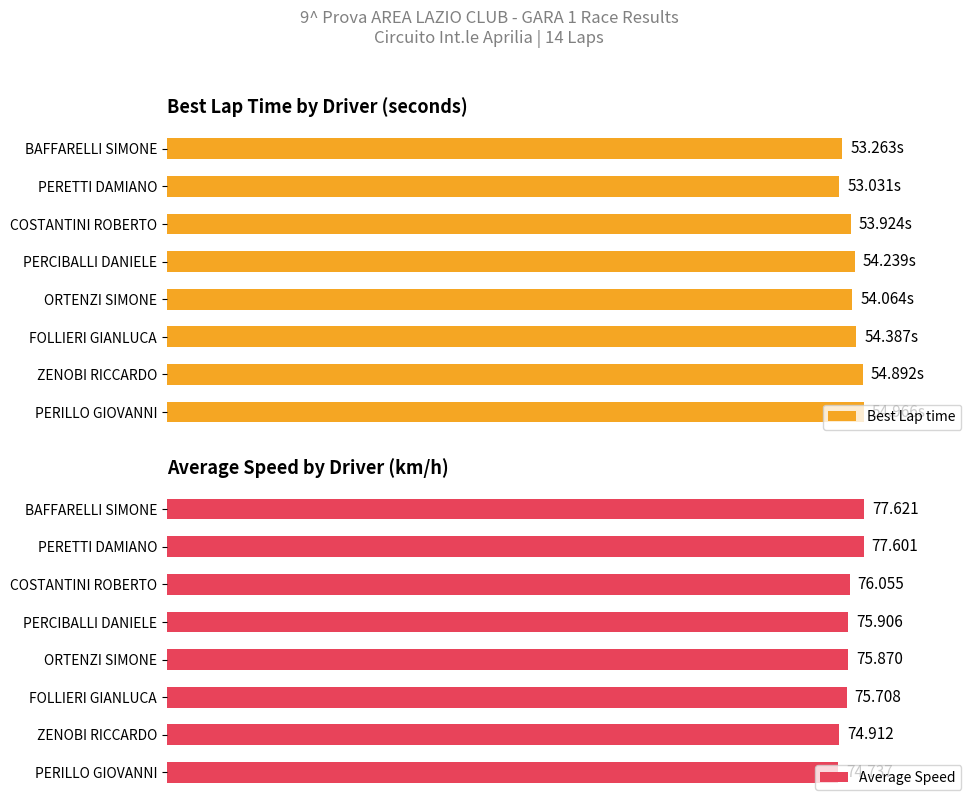

How many values in the Average Speed series exceed 75?

6